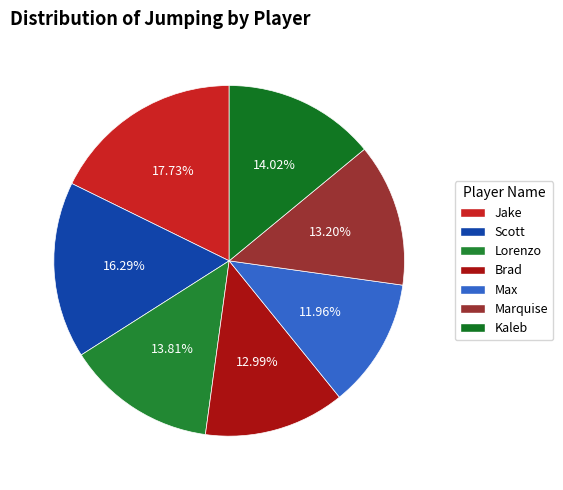

Rank the categories by value from lowest to highest.

Max, Brad, Marquise, Lorenzo, Kaleb, Scott, Jake